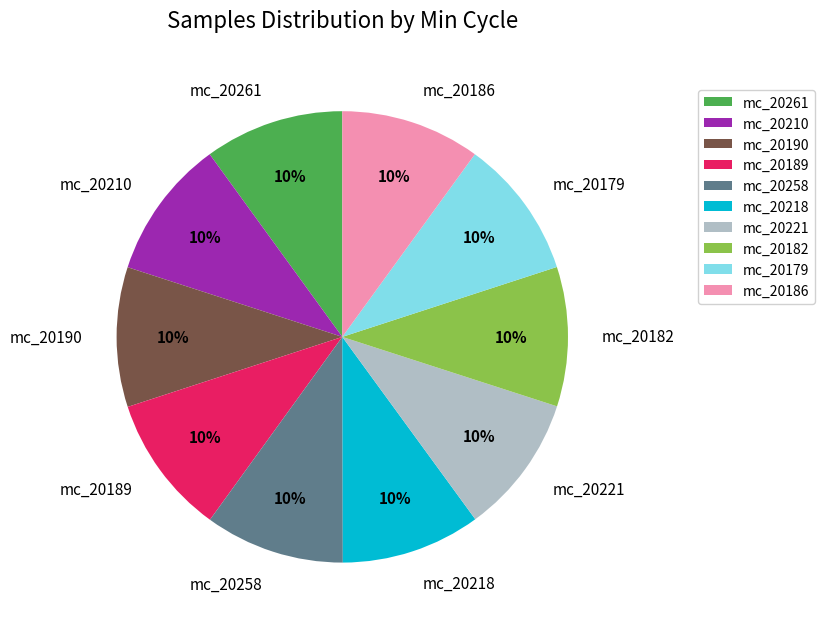

What percentage is the mc_20190 slice, to the nearest percent?

10%